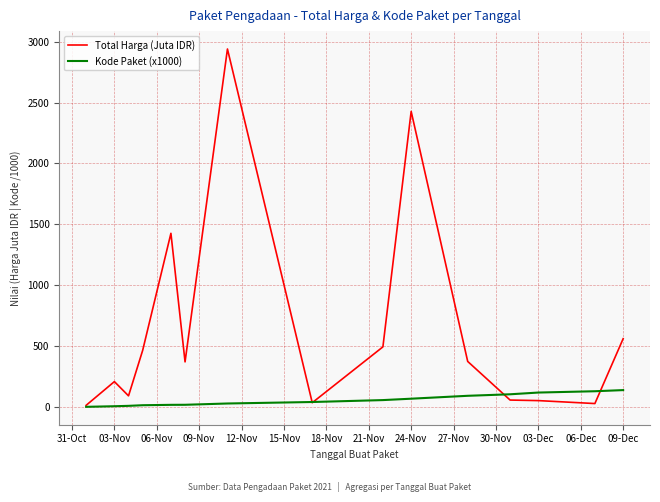

Which series has the largest total across all categories?

Total Harga (Juta IDR)